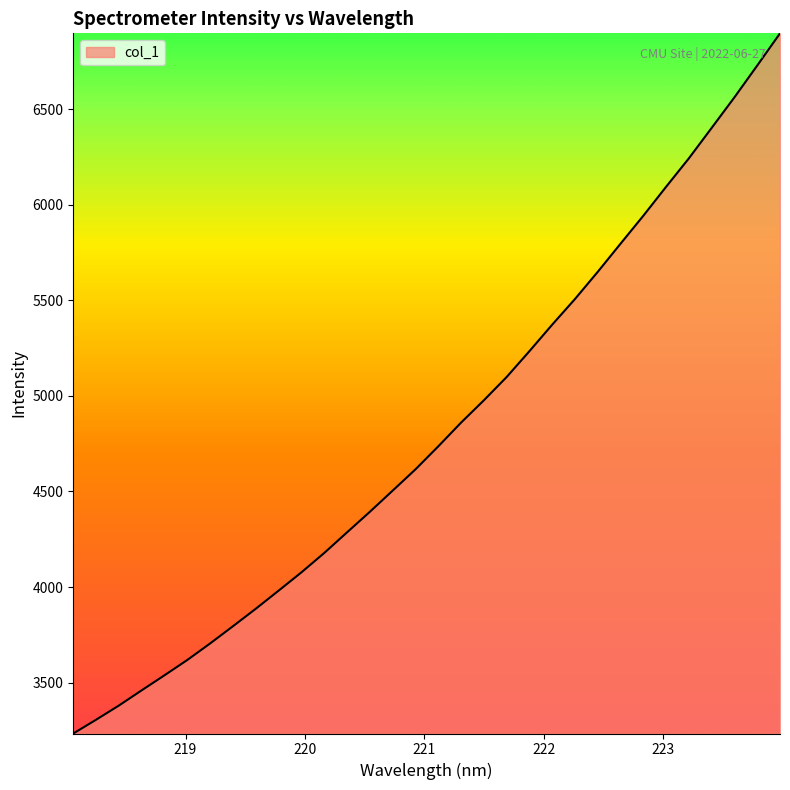

What is the smallest value displayed?

3233.5